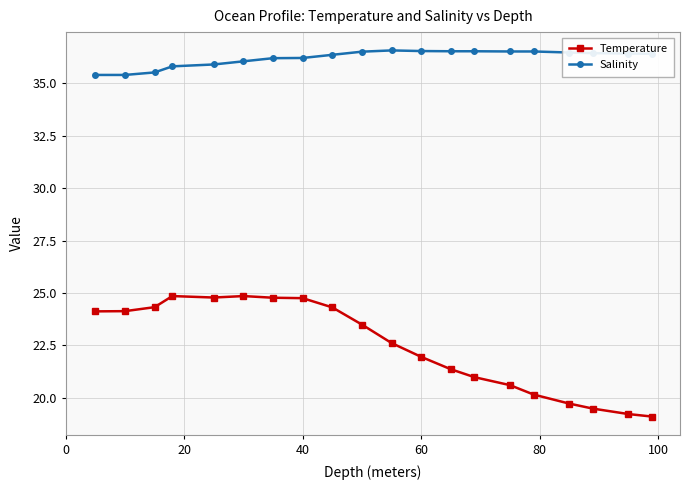

What is the lowest value of the Temperature series?

19.1